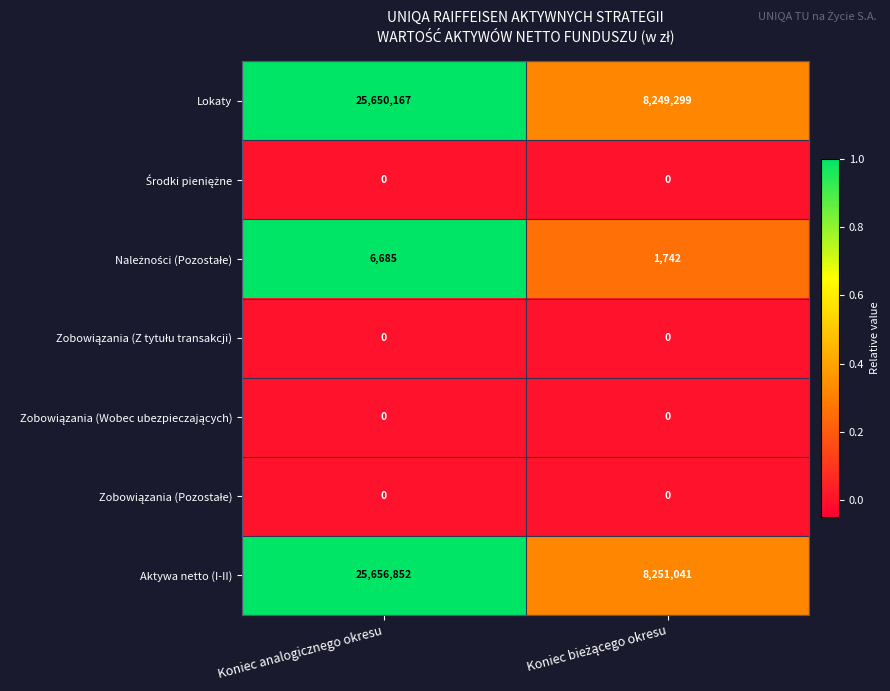

What is the total value across all series at Koniec analogicznego okresu?

51313704